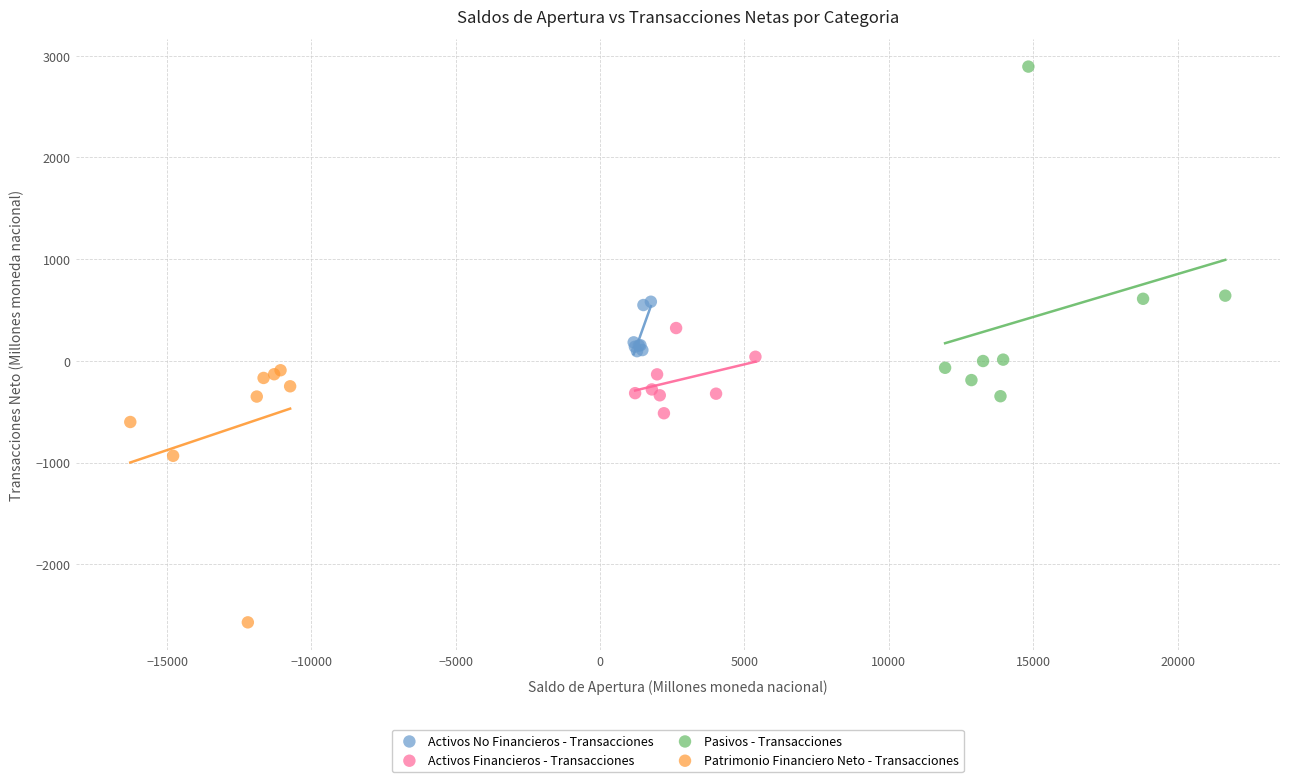

Which series has the largest Y range (max minus min)?

Pasivos - Transacciones